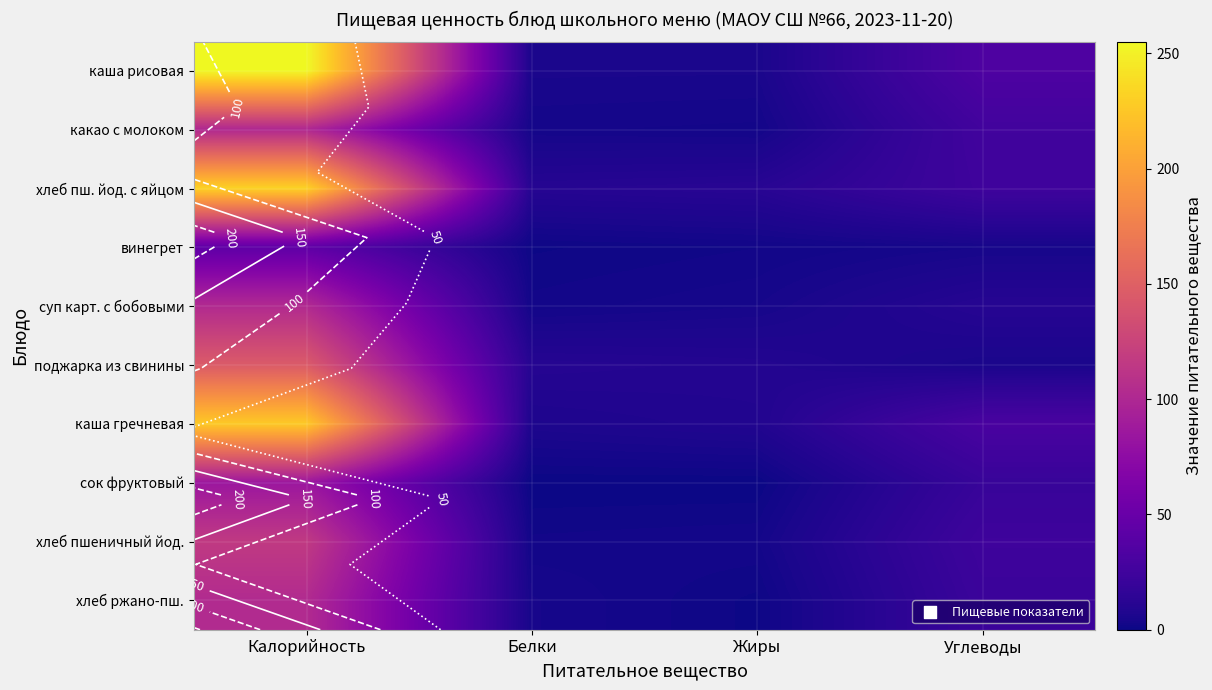

How many data points does each series have?

4